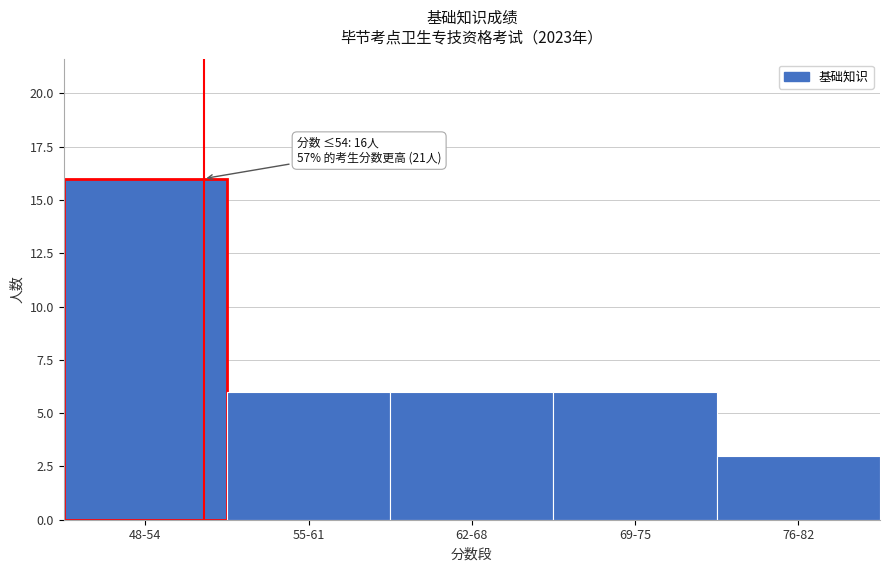

Reading left to right, transcribe all the data shown in this chart.

16	6	6	6	3